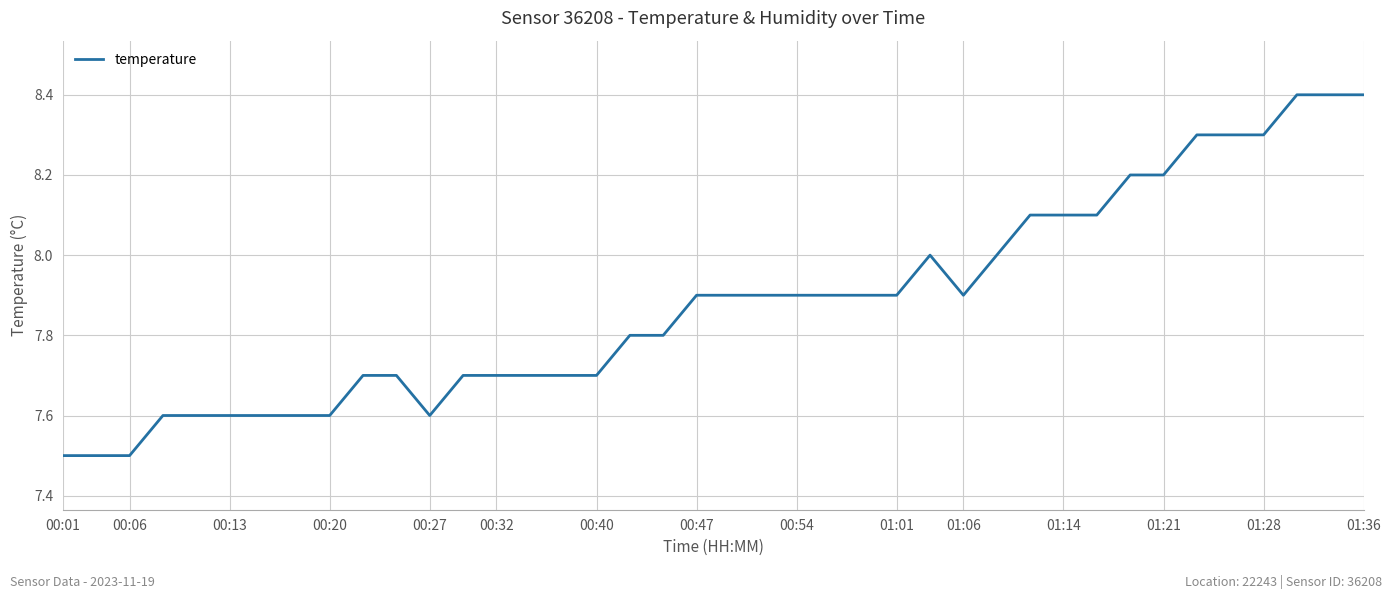

What is the difference between the maximum and minimum values?

0.9